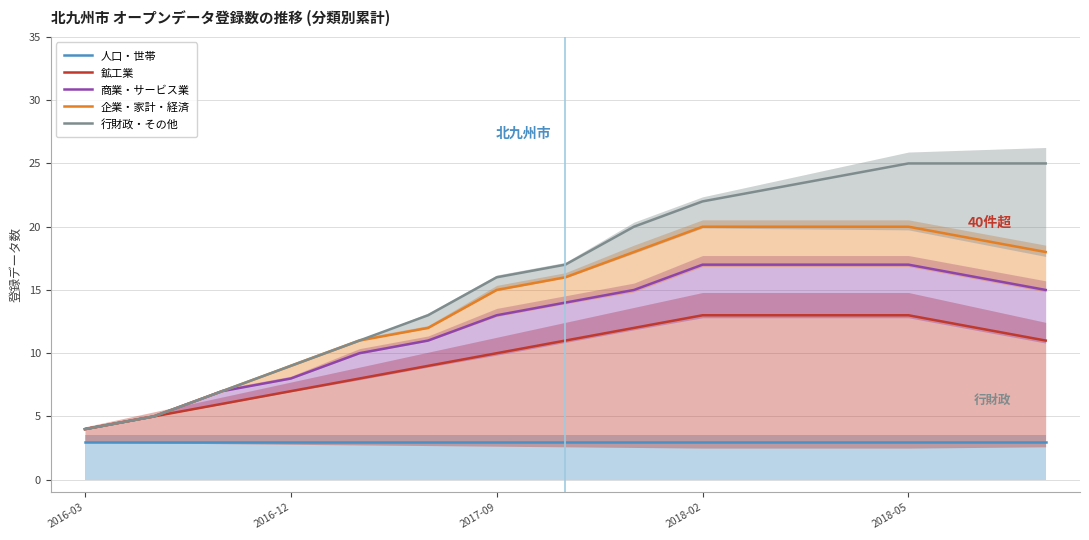

What is the maximum value for 行財政・その他?

25